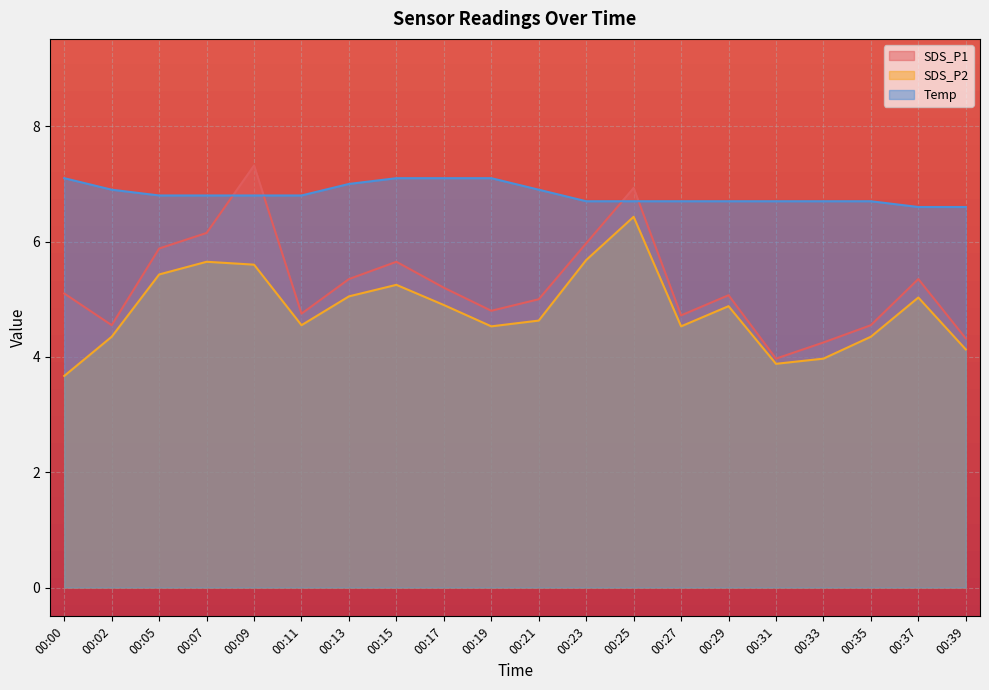

What value does the SDS_P1 series have at 00:05?

5.9